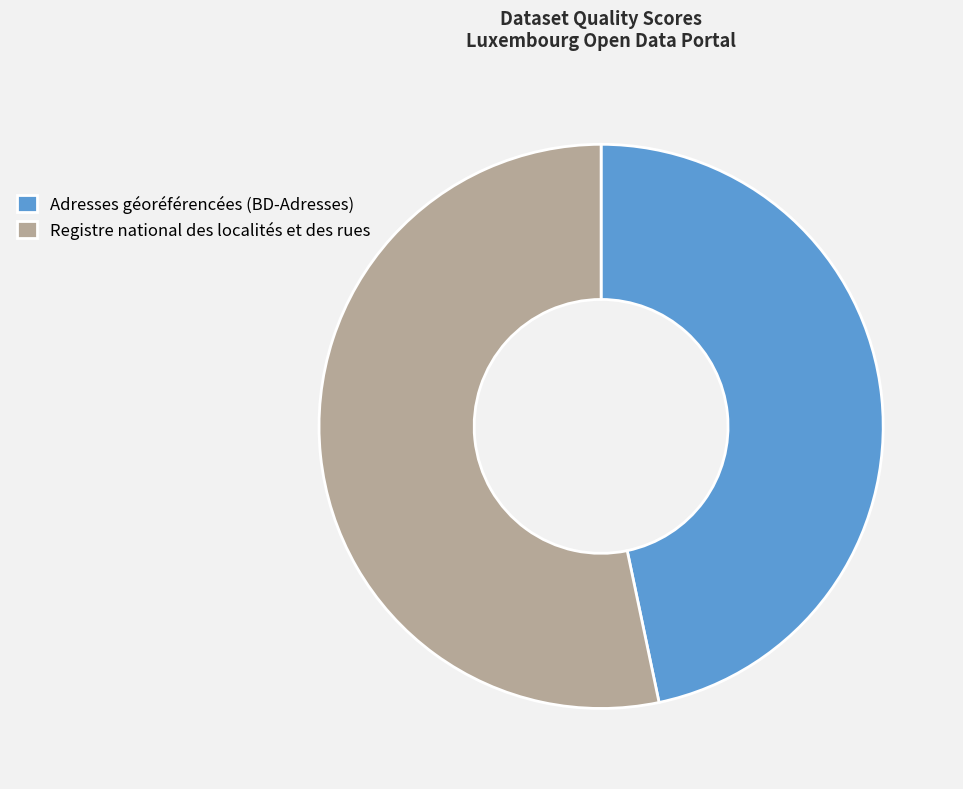

What is the majority slice?

Registre national des localités et des rues